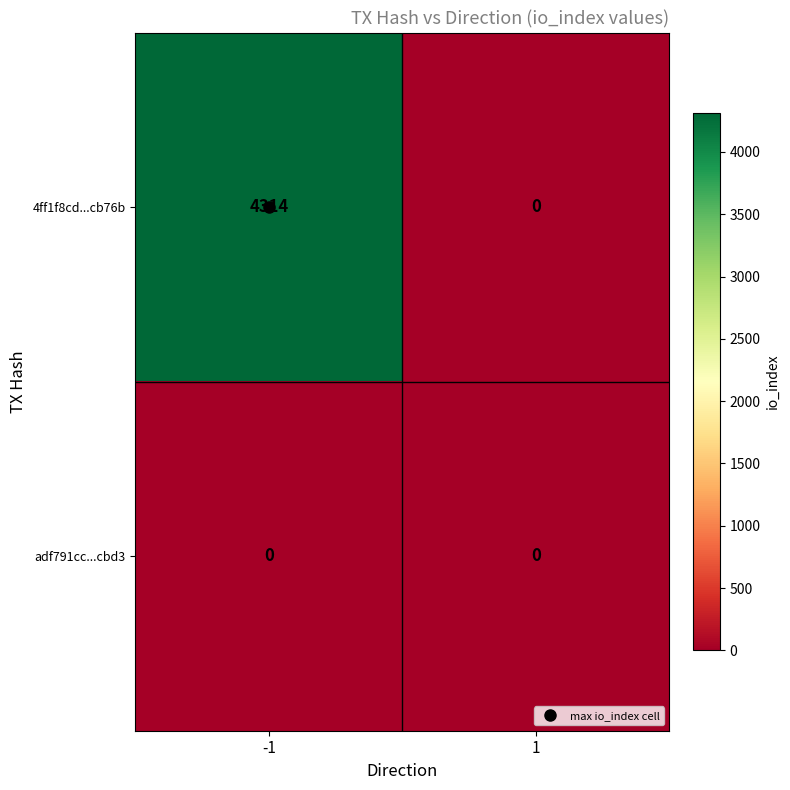

Rank the series by their average value, from highest to lowest.

4ff1f8cd...cb76b, adf791cc...cbd3